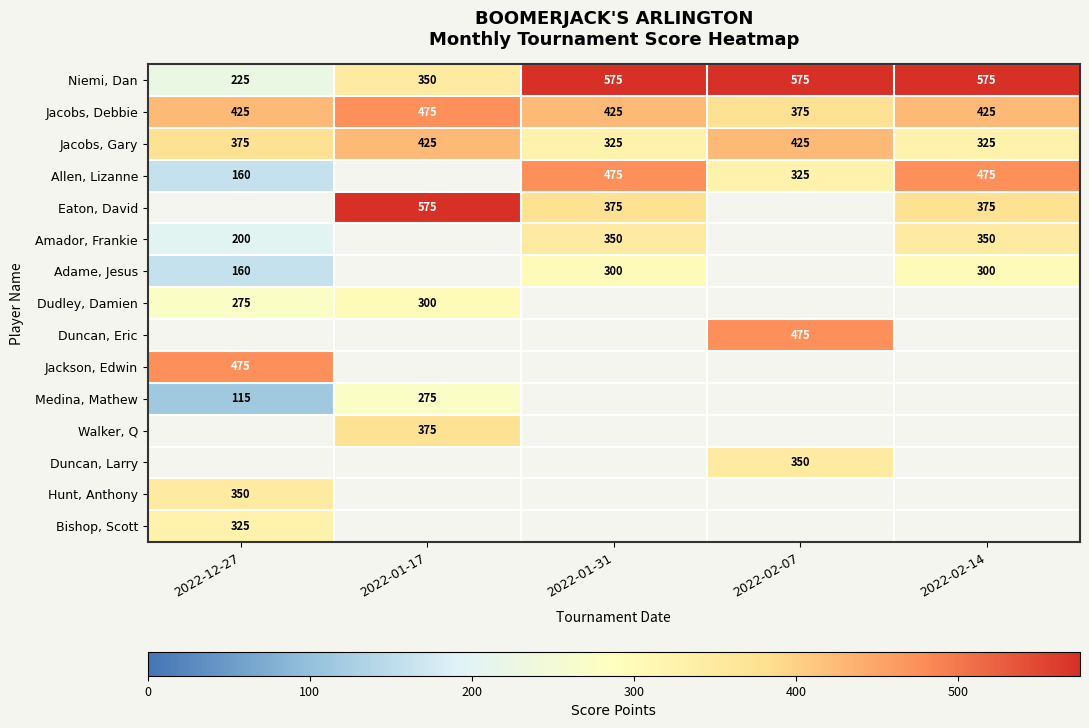

At how many categories does at least one series exceed 232?

5